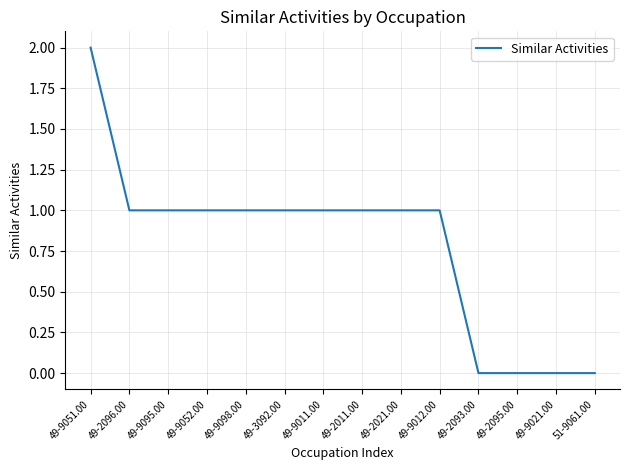

Where does the data first go above 1?

49-9051.00